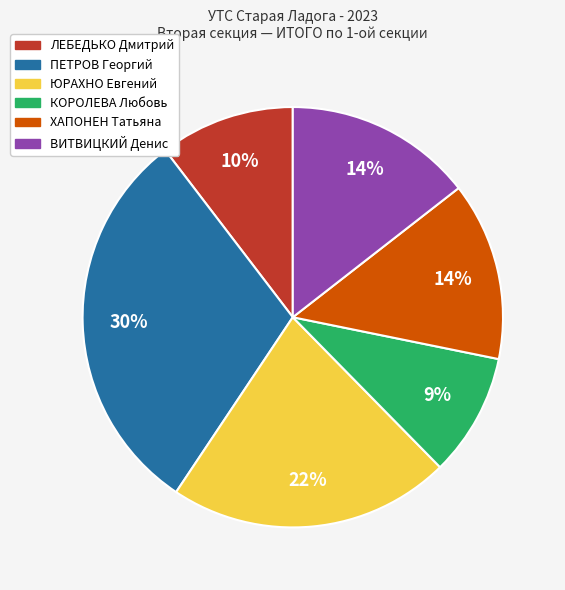

Which category has the smallest portion of the pie?

КОРОЛЕВА Любовь